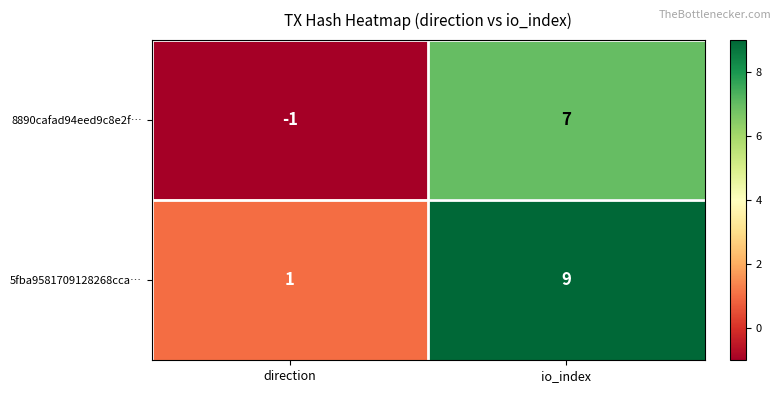

List the series in order of their peak value, lowest first.

8890cafad94eed9c8e2f…, 5fba9581709128268cca…